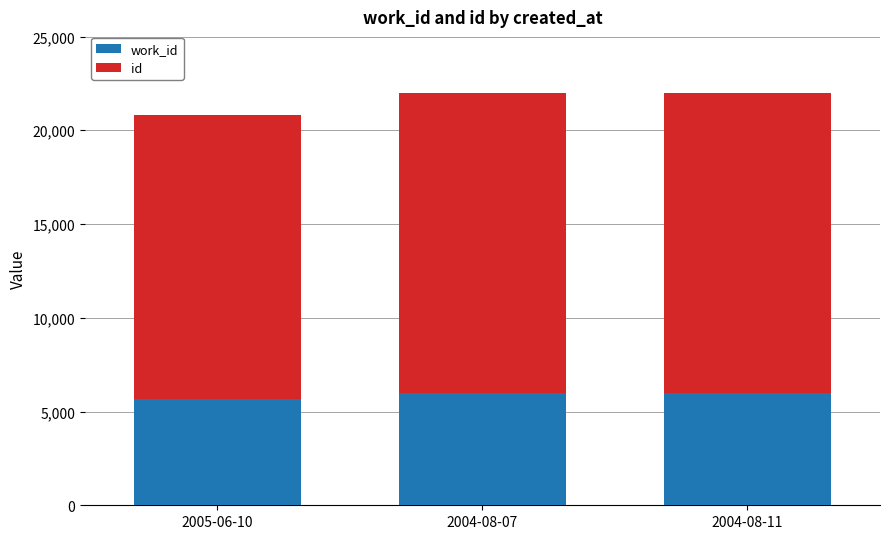

What is the total value across all series at 2005-06-10?

20815